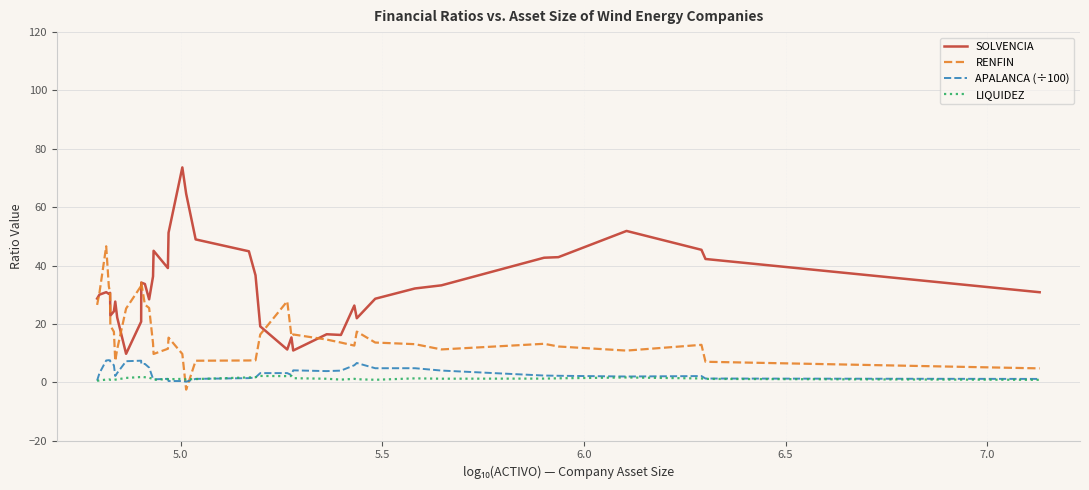

Which series has the largest total across all categories?

SOLVENCIA